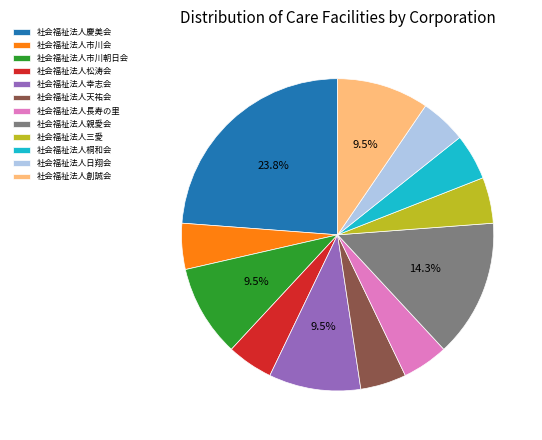

Does 社会福祉法人市川会 account for over 50% of the chart?

No